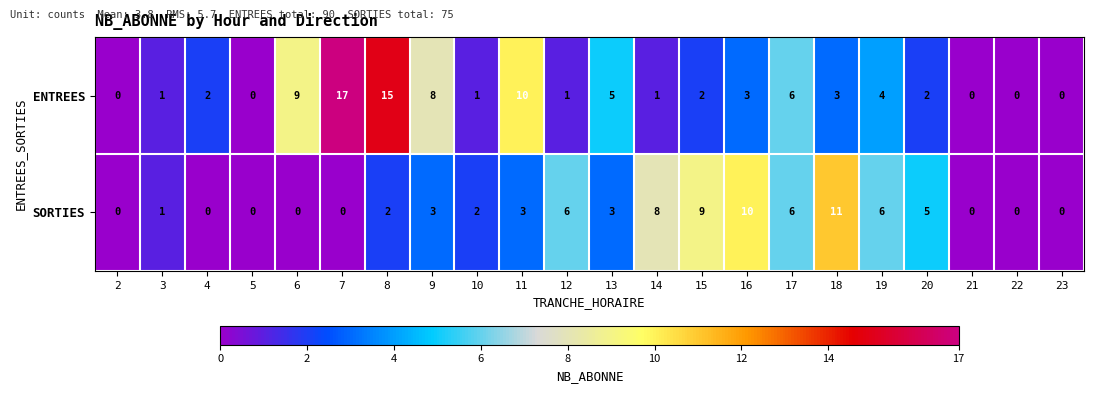

What is the spread (max minus min) of values at 20?

3